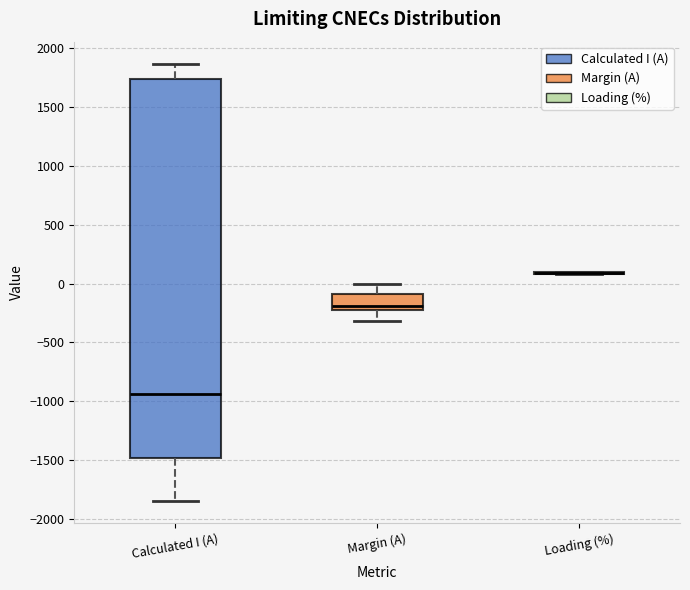

Reading left to right, transcribe this box plot: for each box, give where its median line is, the range the box spans, and where its two whiskers end, as read against the y-axis. The values are not printed on the chart, so give them approximately, as read against the axis.

Calculated I (A): median -950, box -1500 to 1750, whiskers -1850 to 1850
Margin (A): median -200 (just above the box's lower edge), box -200 to -100, whiskers -300 to 0
Loading (%): box collapsed to a line at 100, whiskers 100 to 100